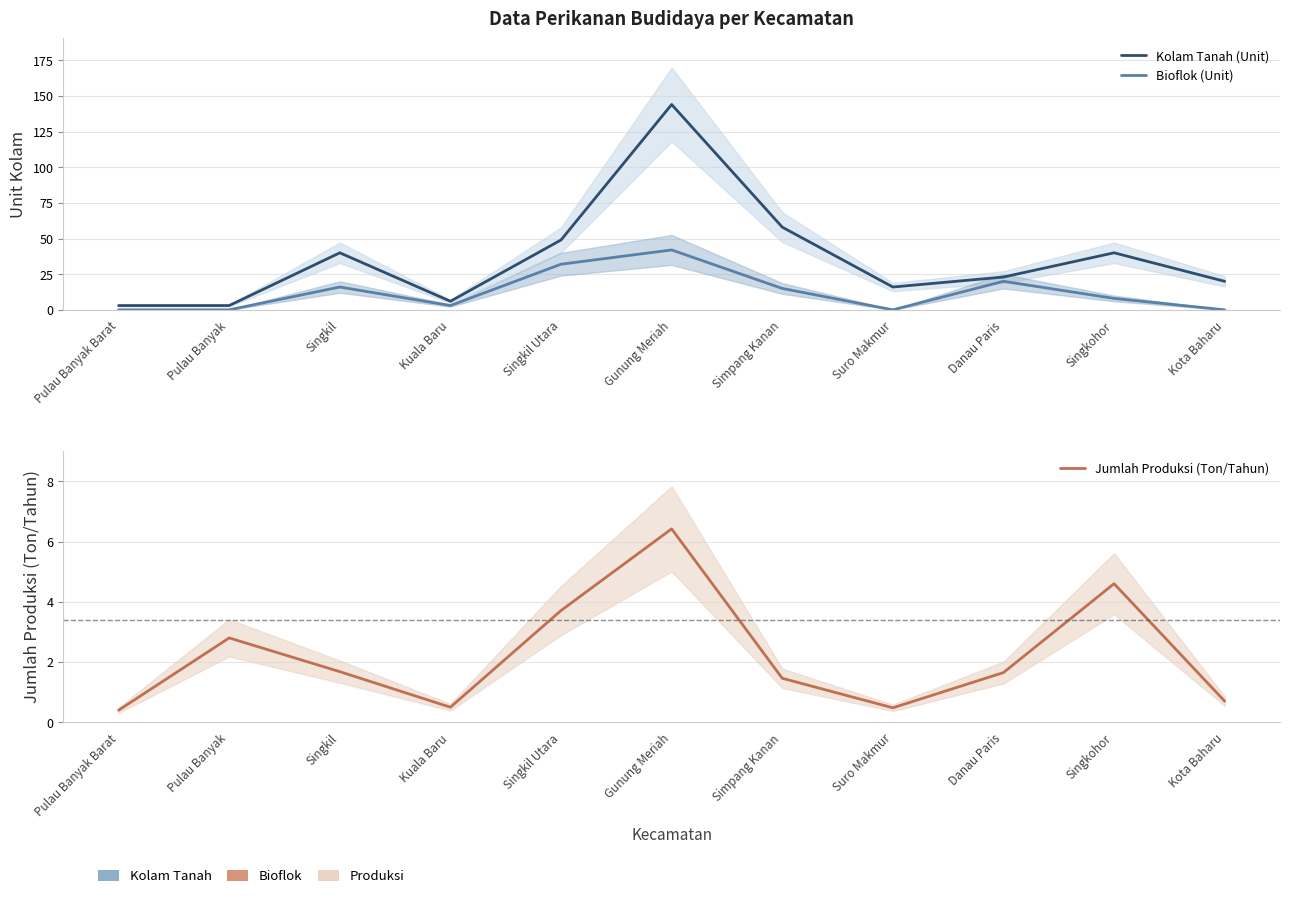

Count the number of data series in this chart.

3